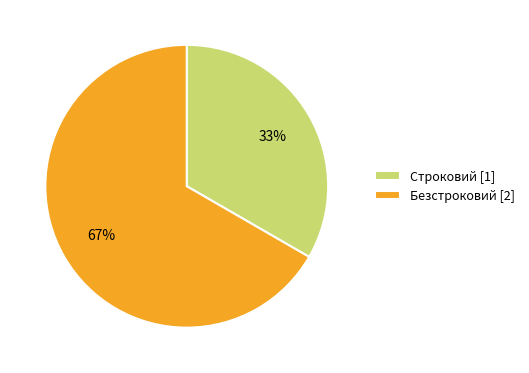

Which category has the smallest portion of the pie?

Строковий